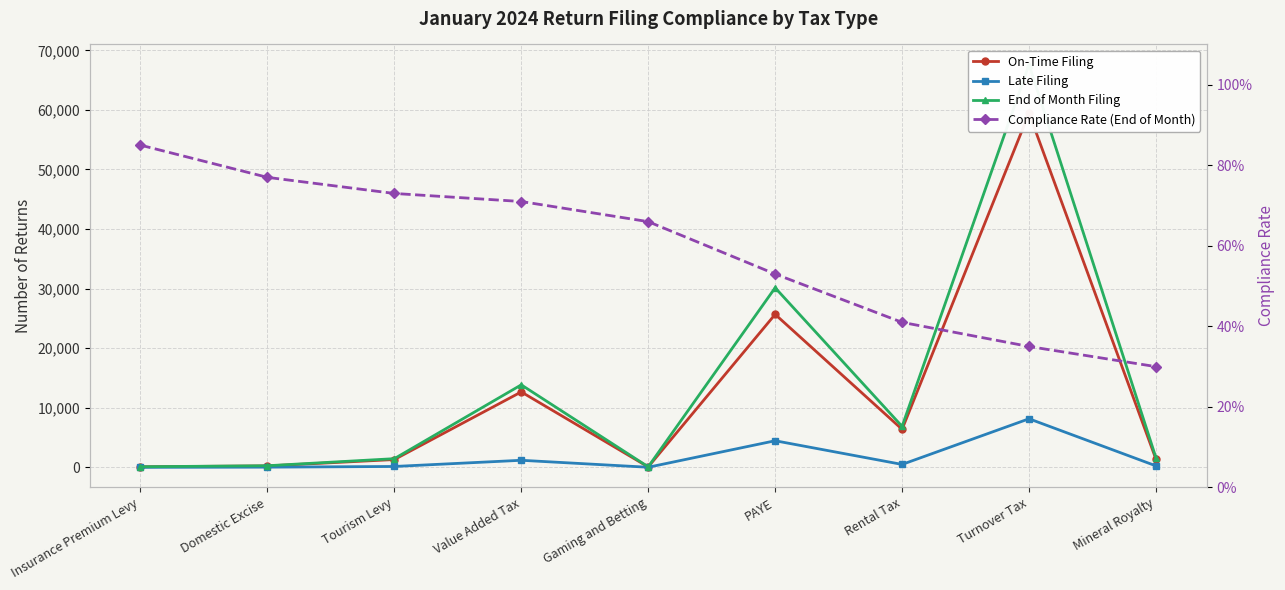

Which series has the widest spread of values?

End of Month Filing